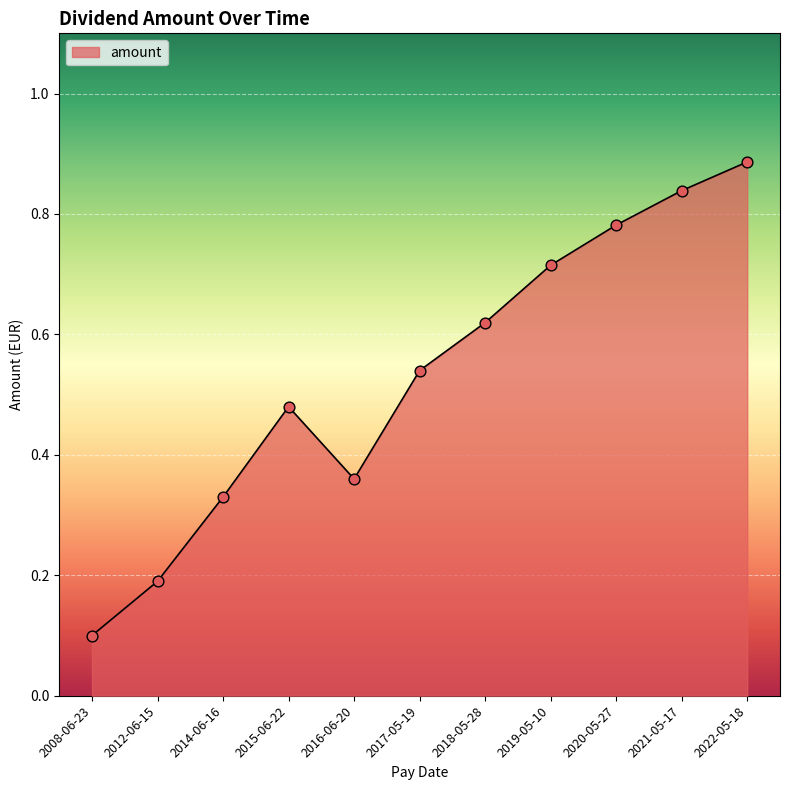

Between 2022-05-18 and 2018-05-28, which is larger?

2022-05-18